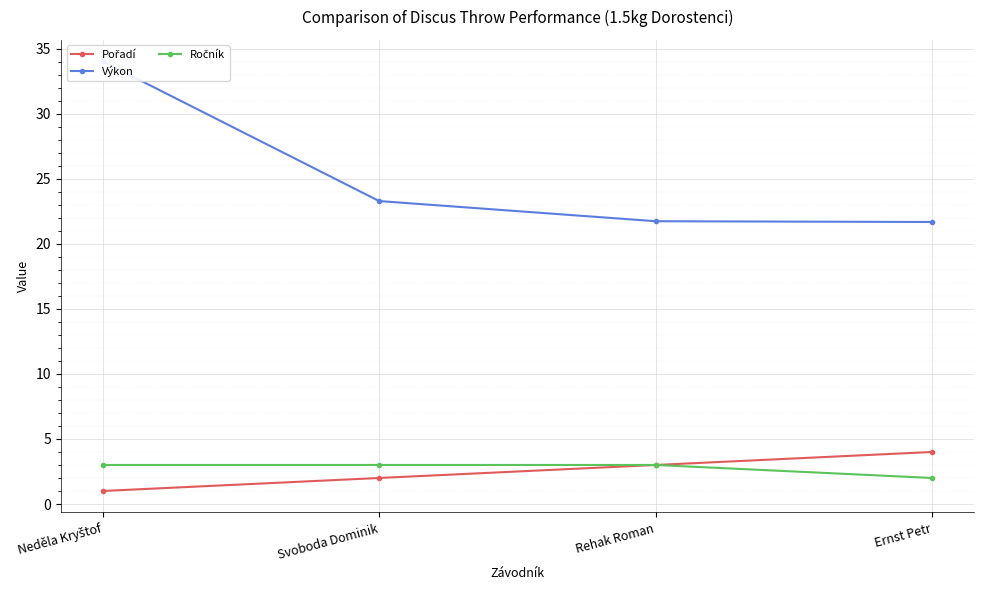

How many categories are shown in the chart?

4